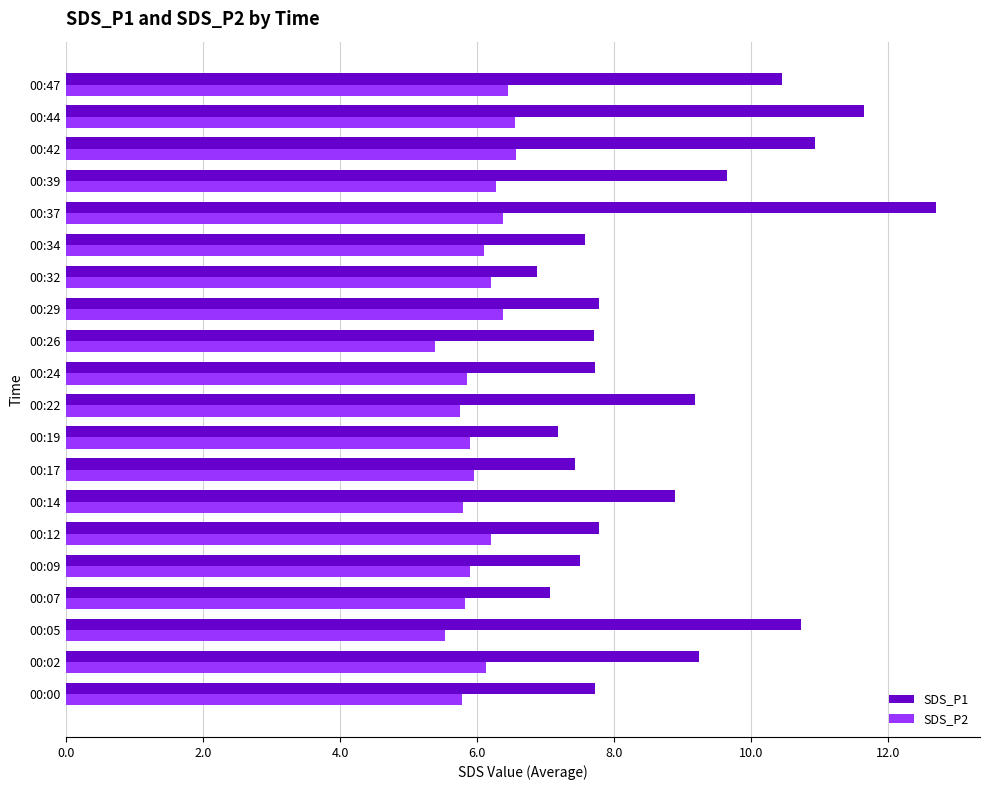

What is the total value across all series at 00:14?

14.7